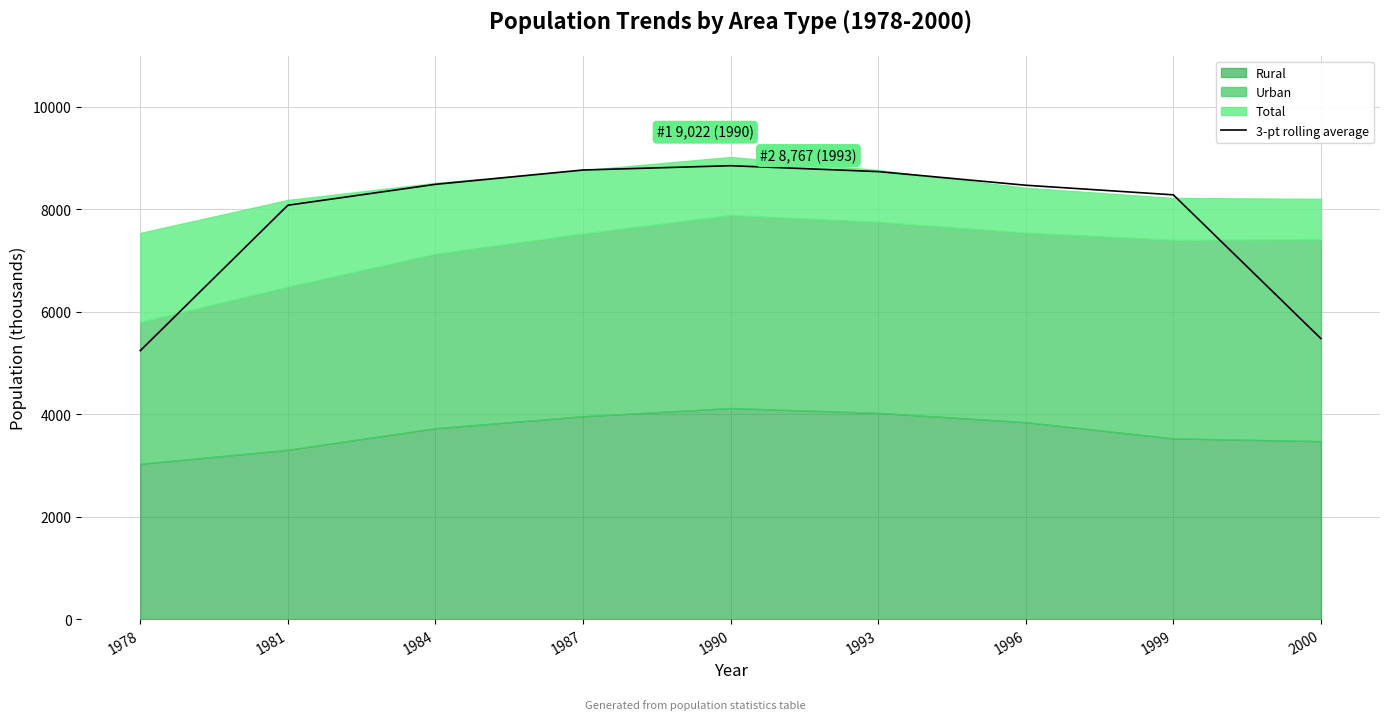

How many interior local peaks (higher than both neighbors) does the data have?

1